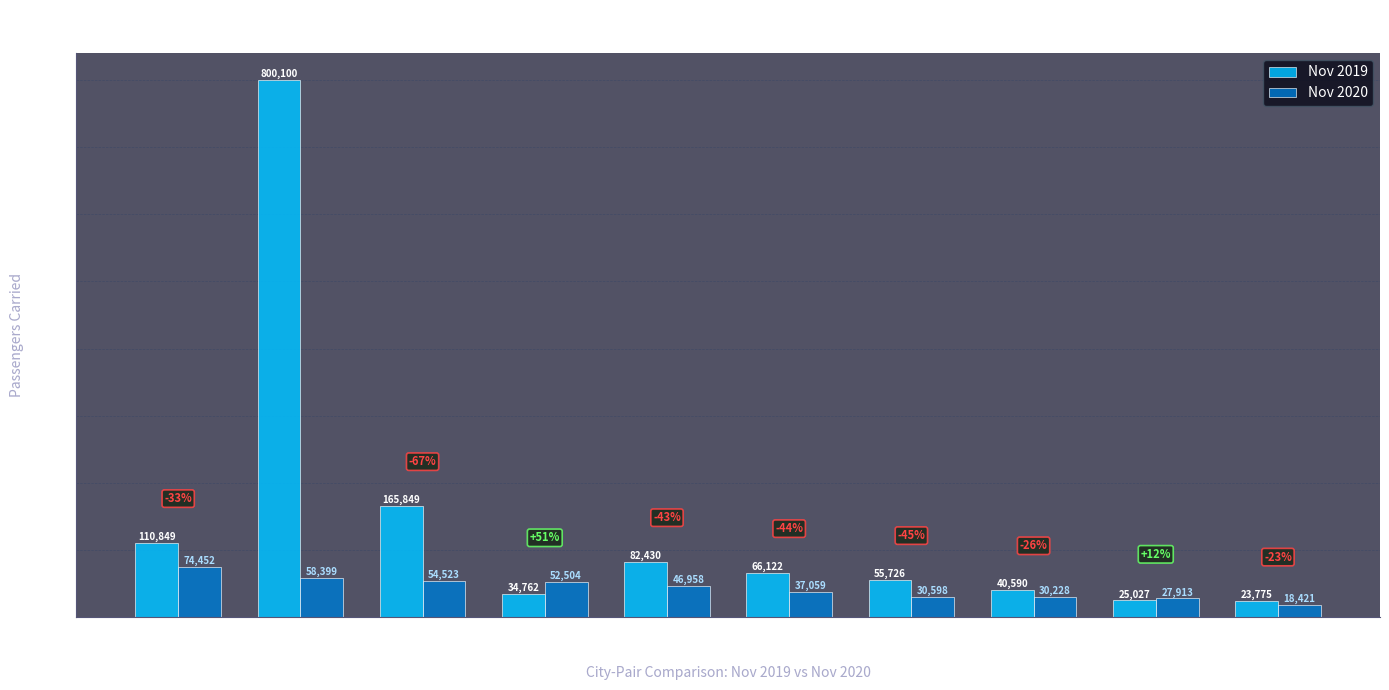

What is the label of the 4th bar from the left?

Ballina
Sydney